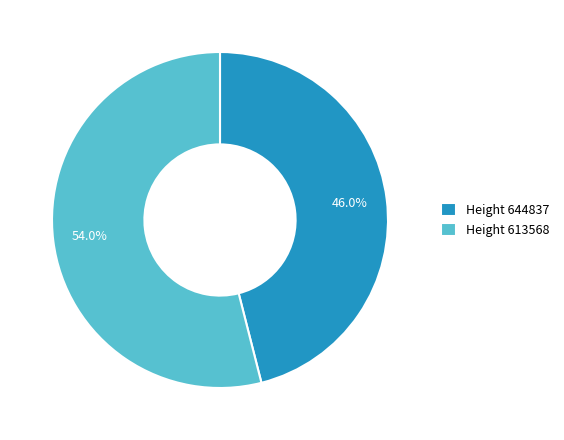

Which slice is the smallest?

Height 644837